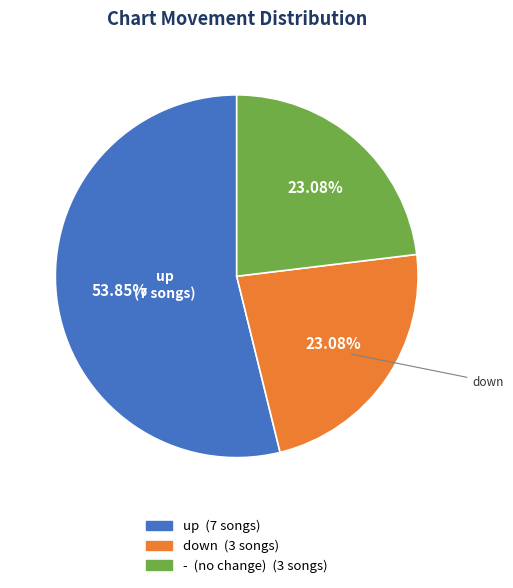

To the nearest percent, what portion does - represent?

23%